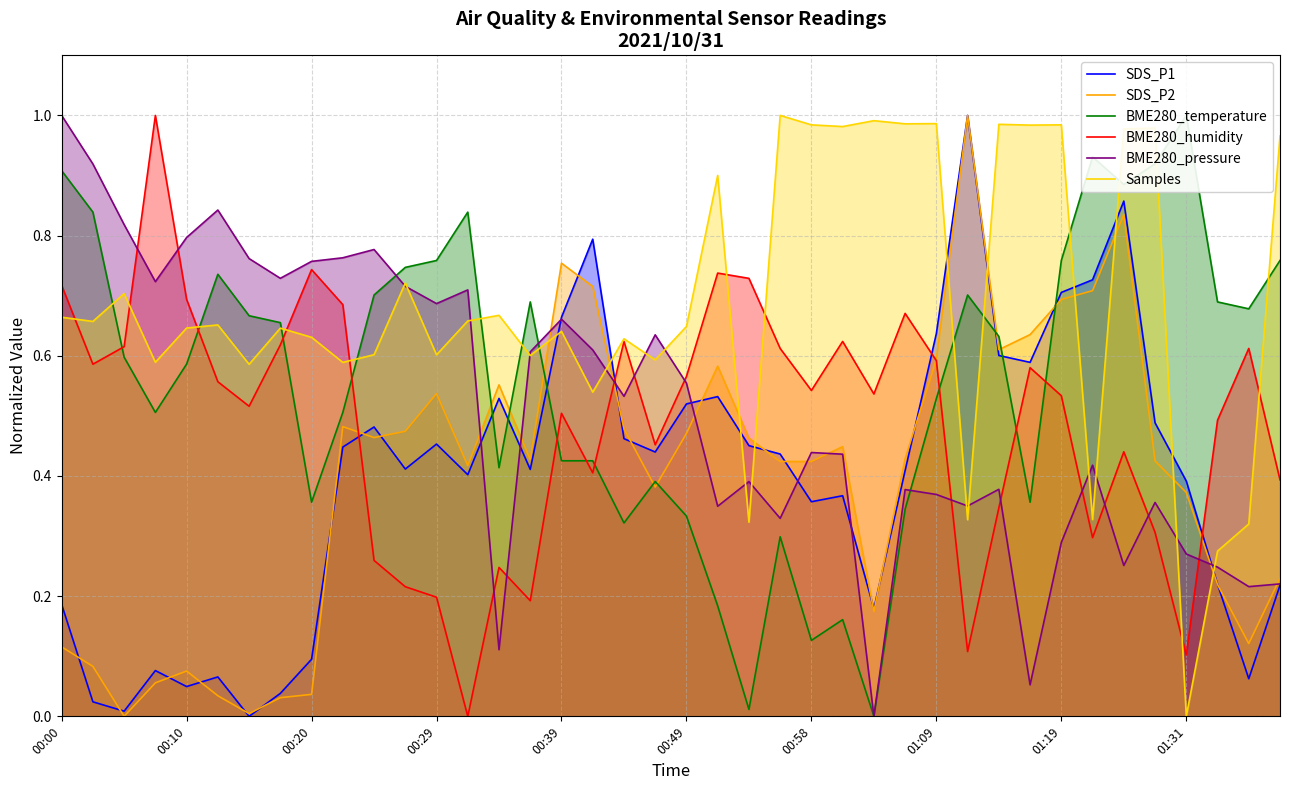

Between which two adjacent categories do BME280_pressure and BME280_temperature first intersect?

10 and 11